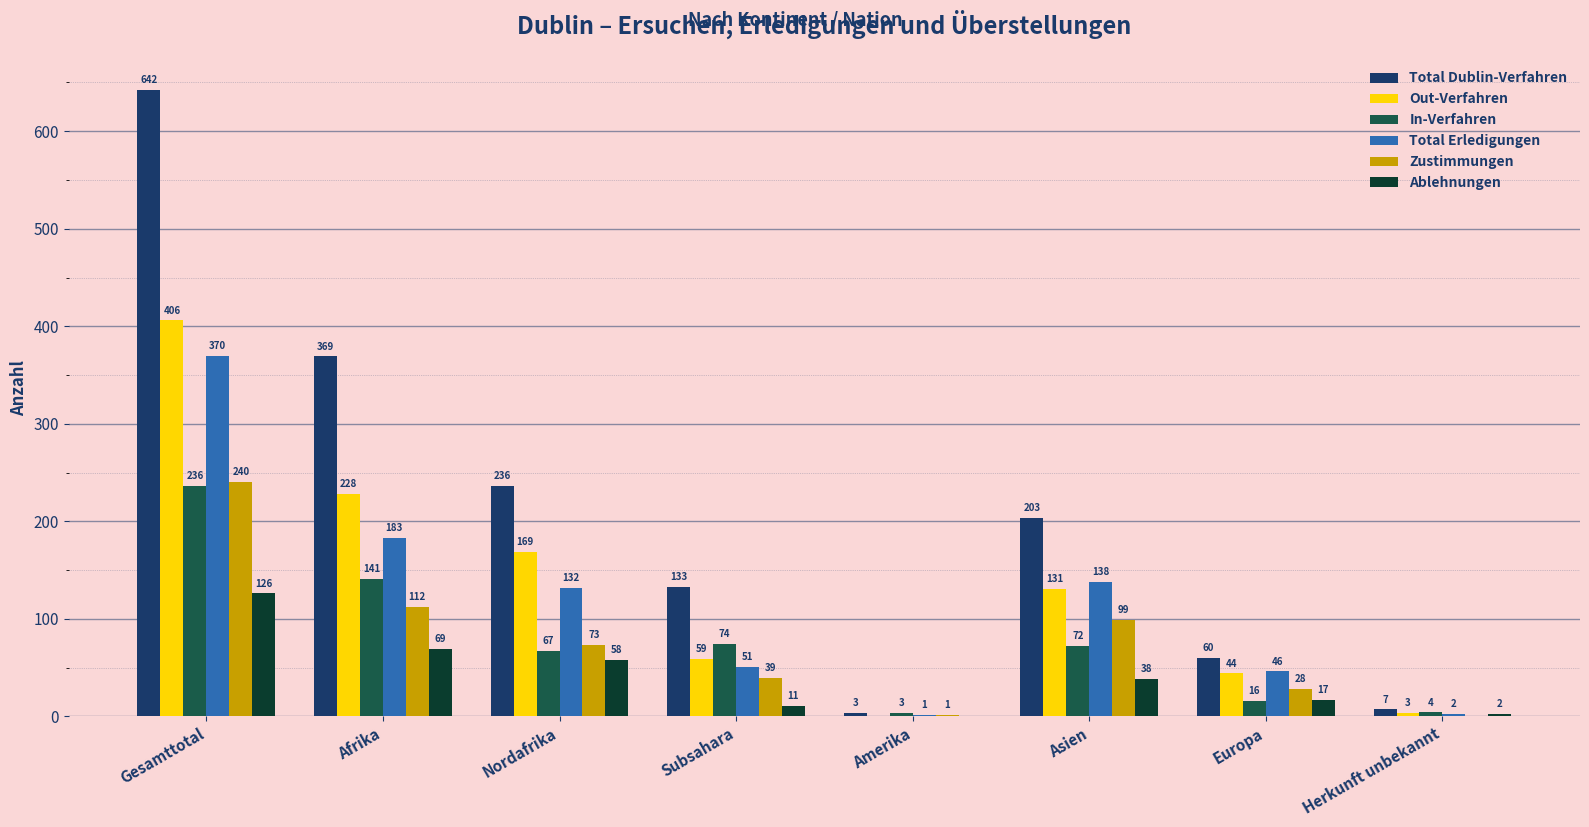

What is the highest value of the Total Erledigungen series?

370